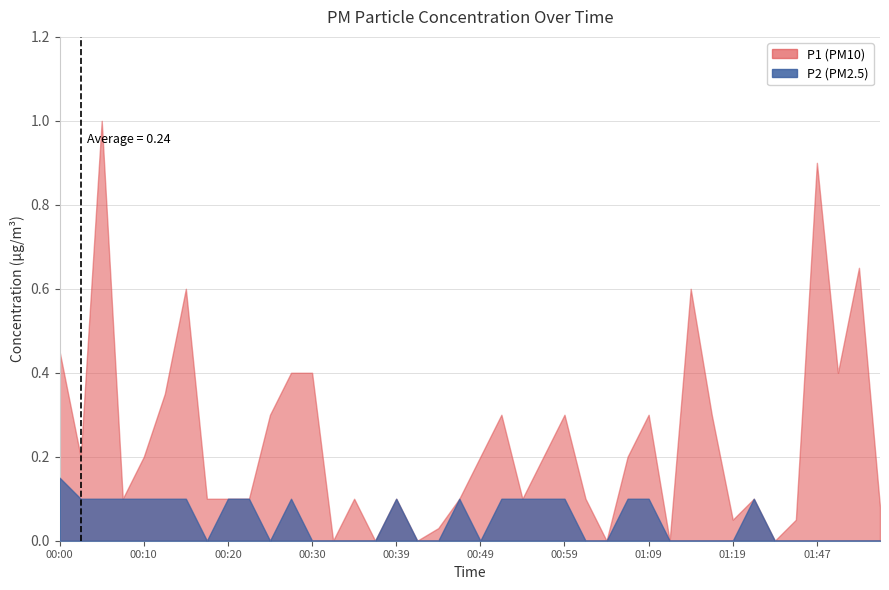

At which category does the chart reach its peak across all series?

00:05